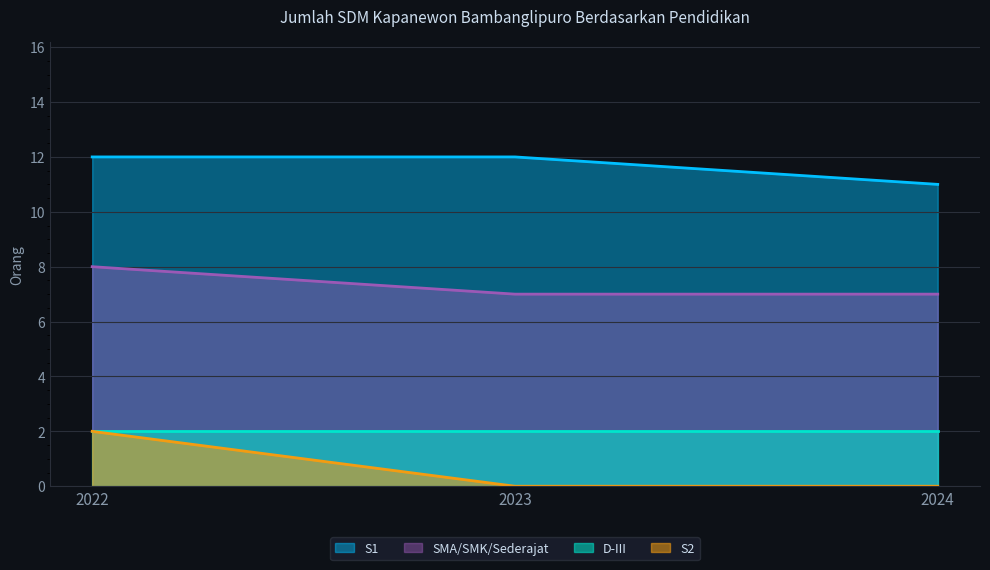

Which category has the lowest value across all series?

2023